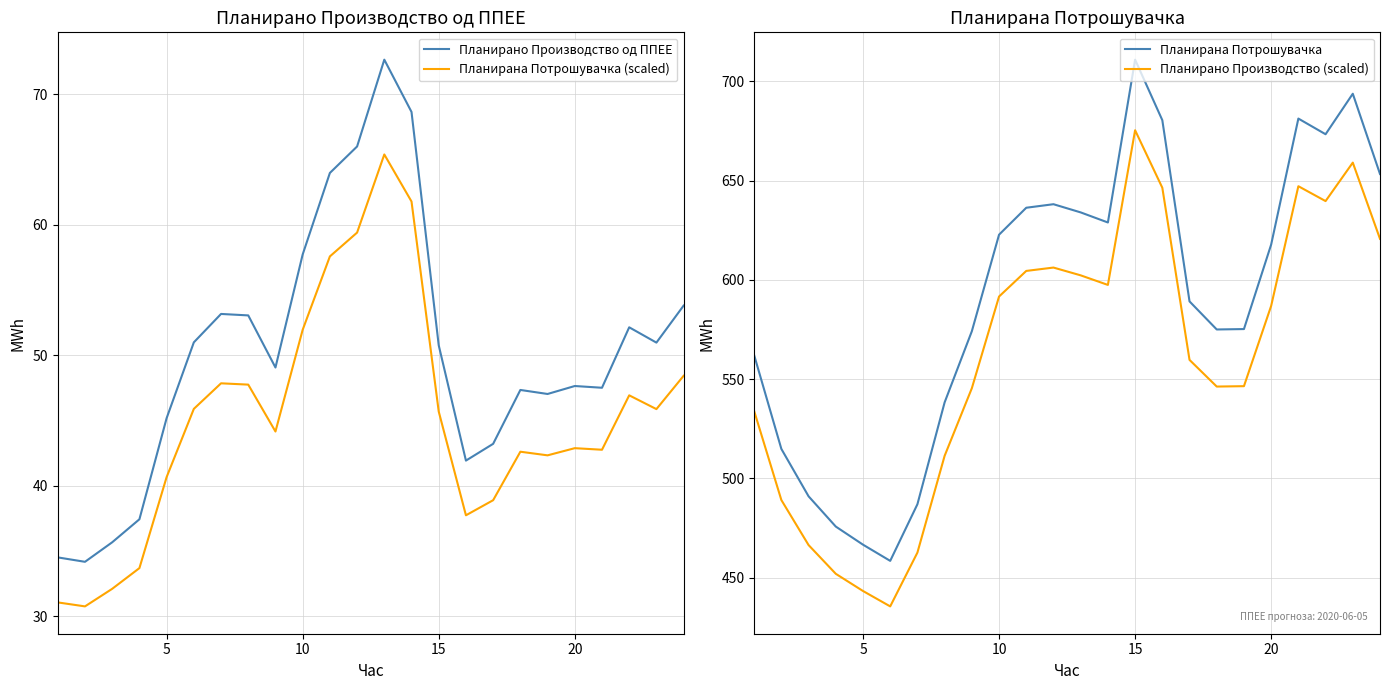

Is it true that Планирано Производство од ППЕЕ equals 63.4 at 20?

False